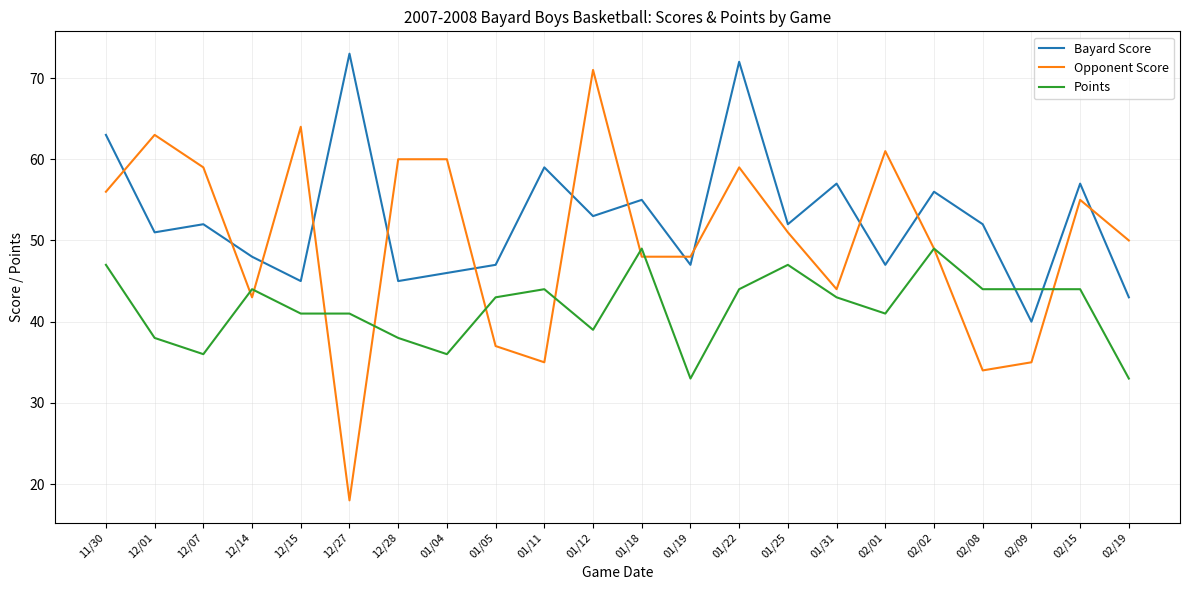

What is the average value of the Bayard Score series?

53